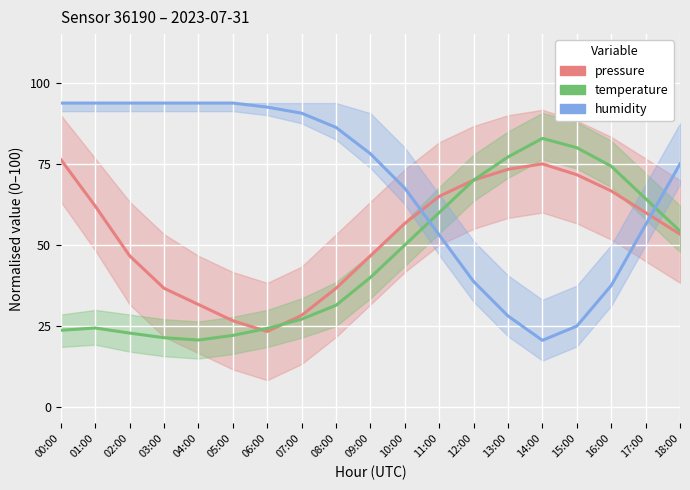

Which label corresponds to the largest value in the chart?

00:00